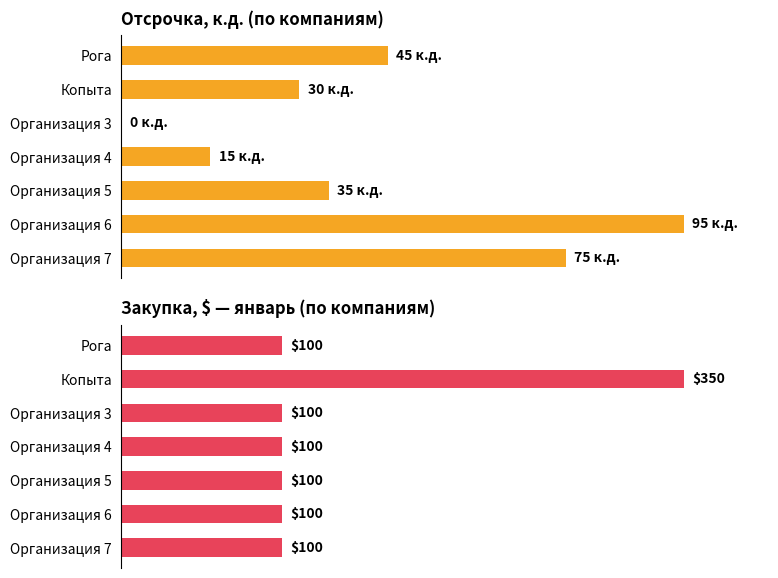

Count the number of data series in this chart.

2